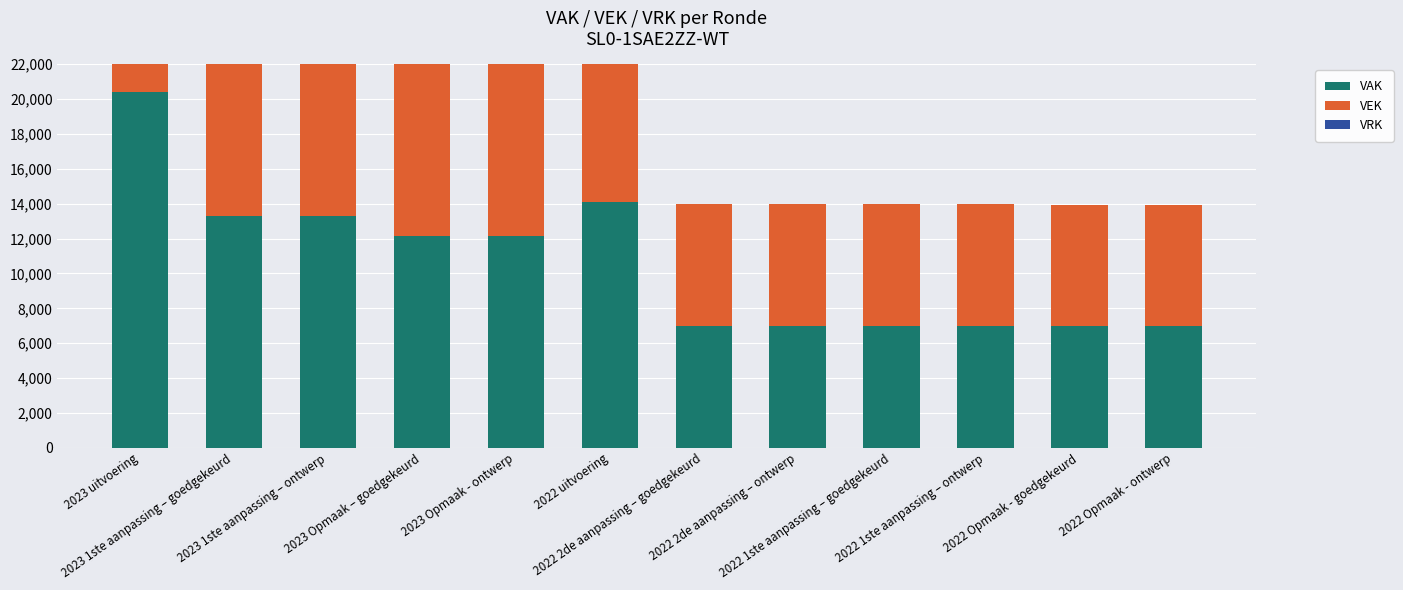

What is the label of the 10th bar from the right?

2023 1ste aanpassing – ontwerp